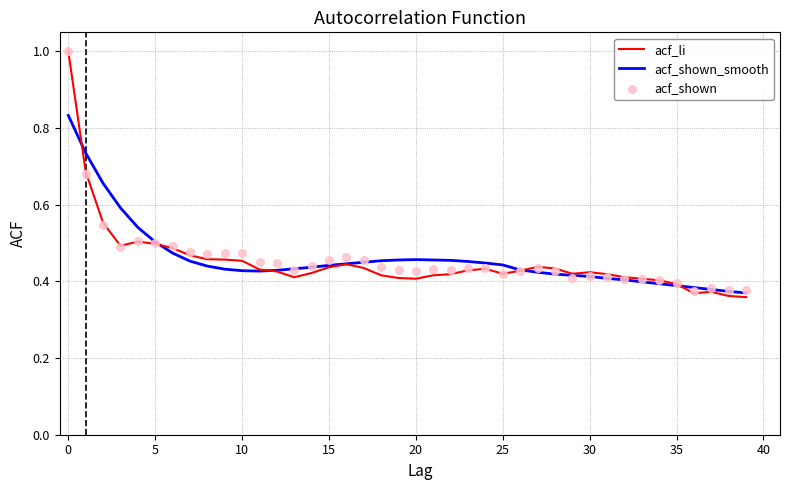

Which series has the largest Y range (max minus min)?

acf_li